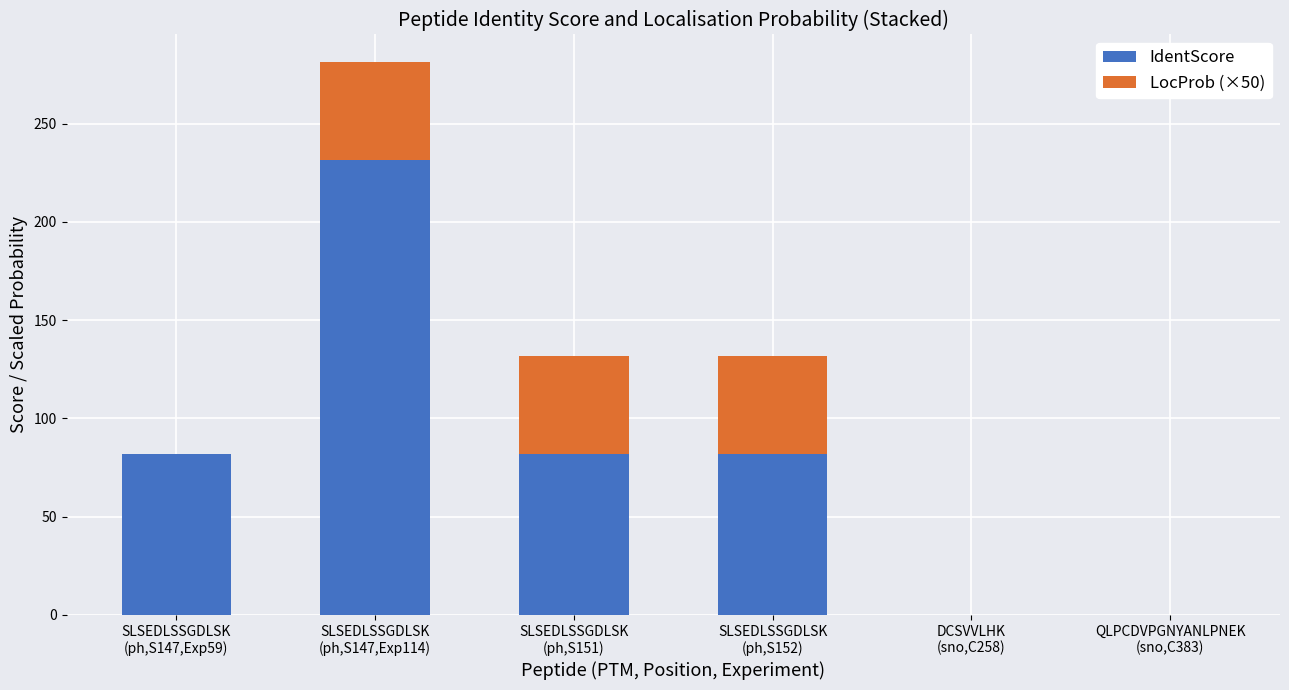

What is the maximum value for IdentScore?

231.4